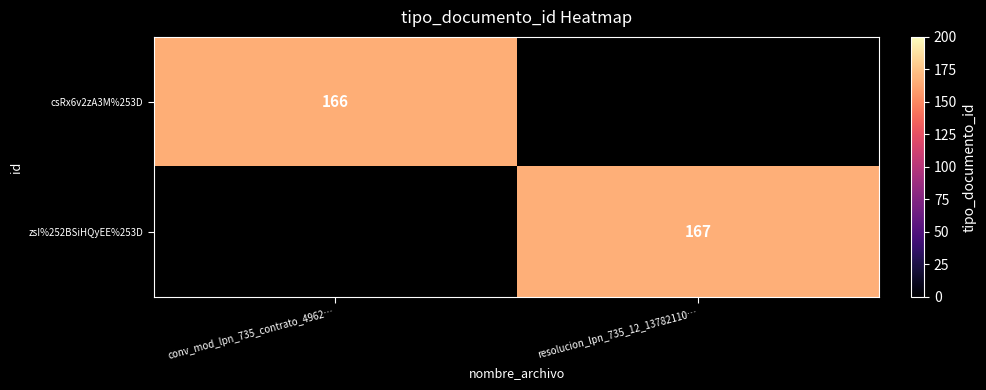

The zsI%252BSiHQyEE%253D series shows 287 at resolucion_lpn_735_12_13782110…. True or false?

False